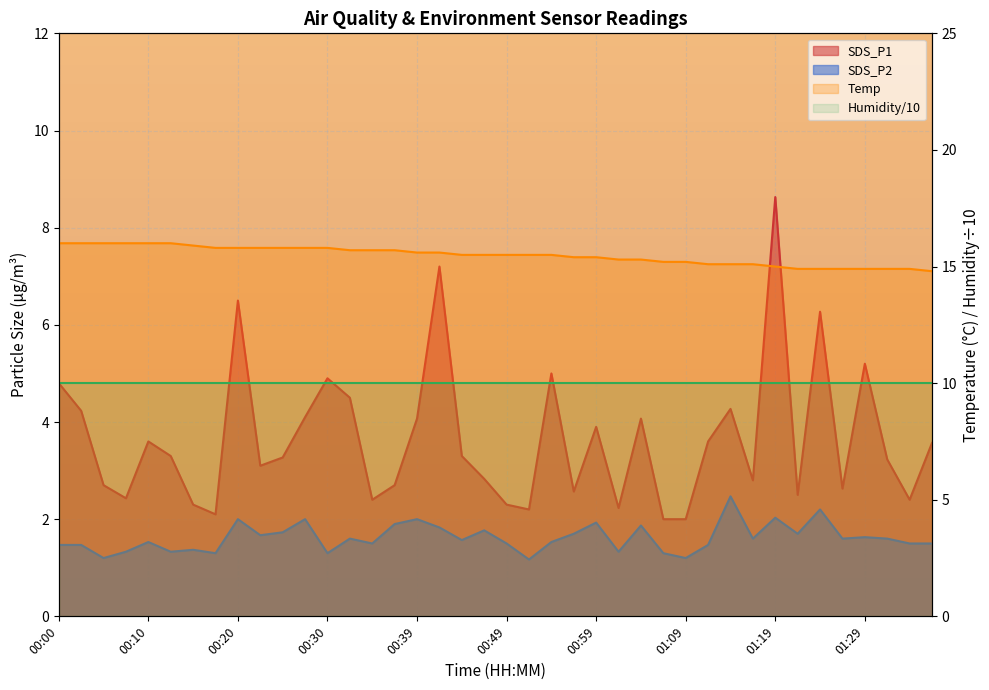

What is the sum of the Temp values at 01:36 and 01:16?

29.9